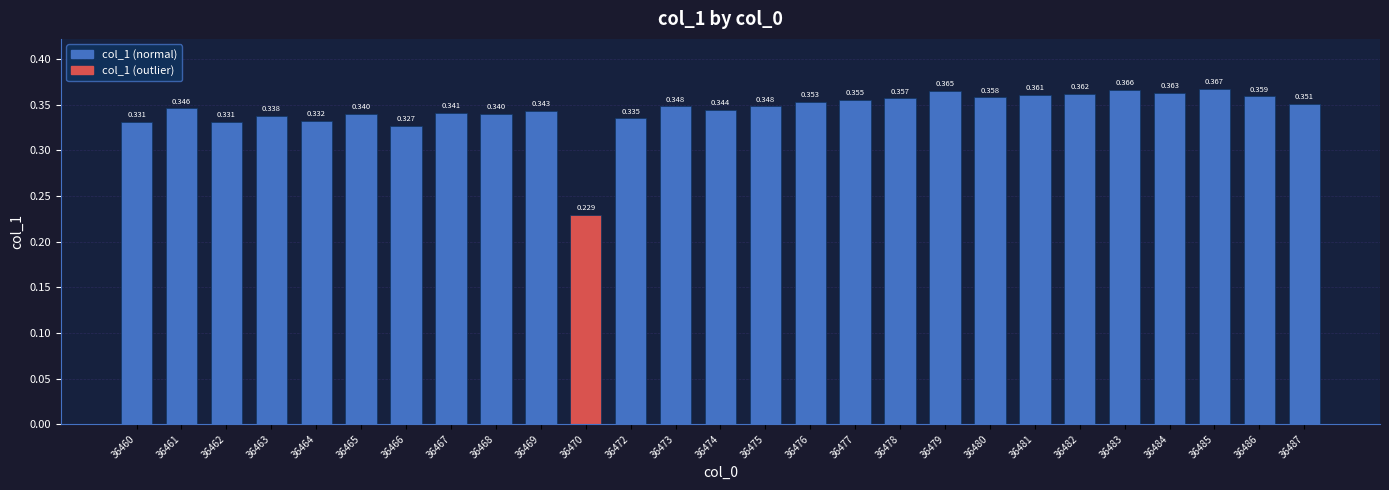

What is the sum of all values?

9.3